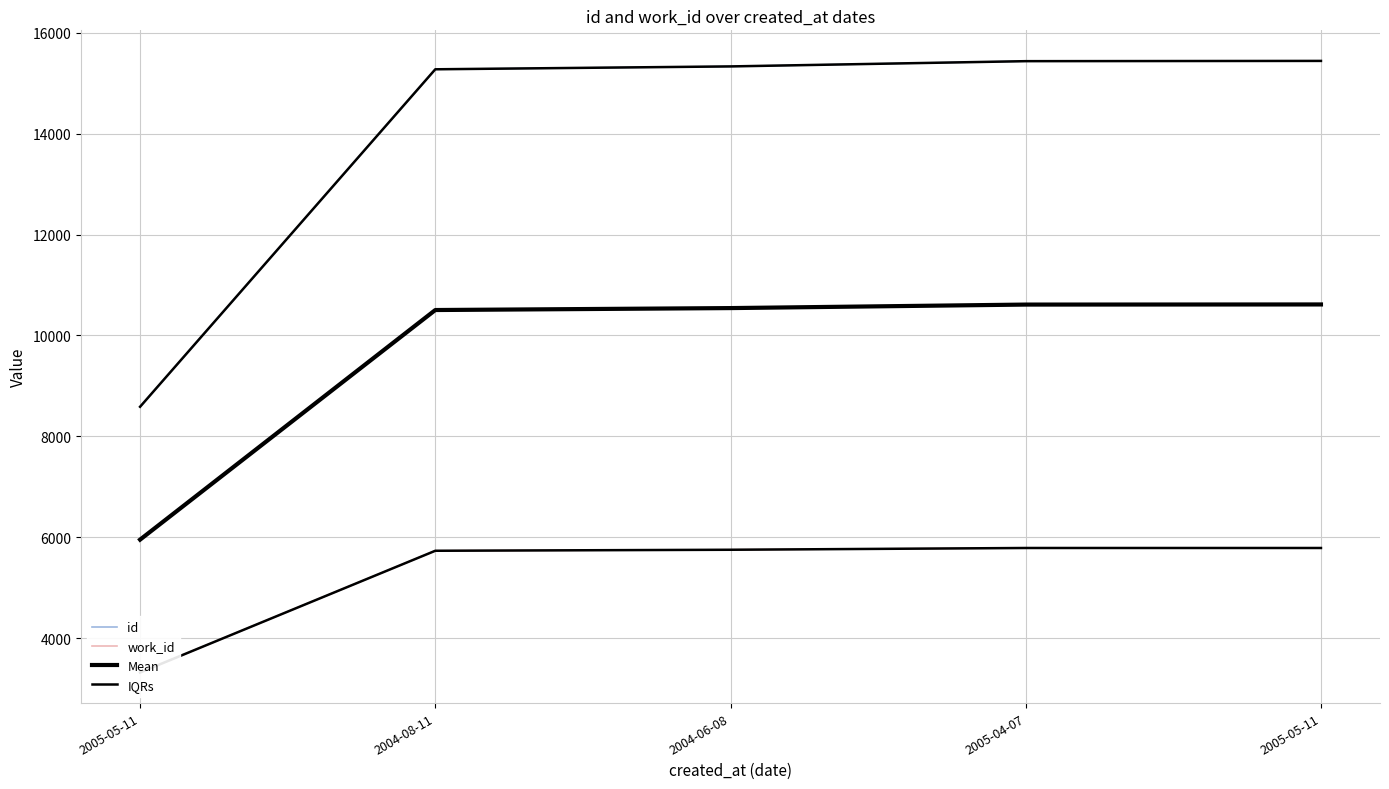

What is the label of the 1st point from the left?

2005-05-11